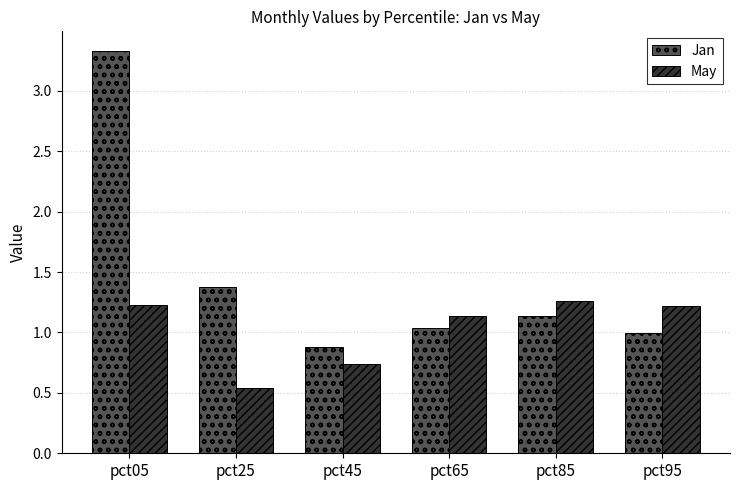

At which label does May first exceed 1?

pct05